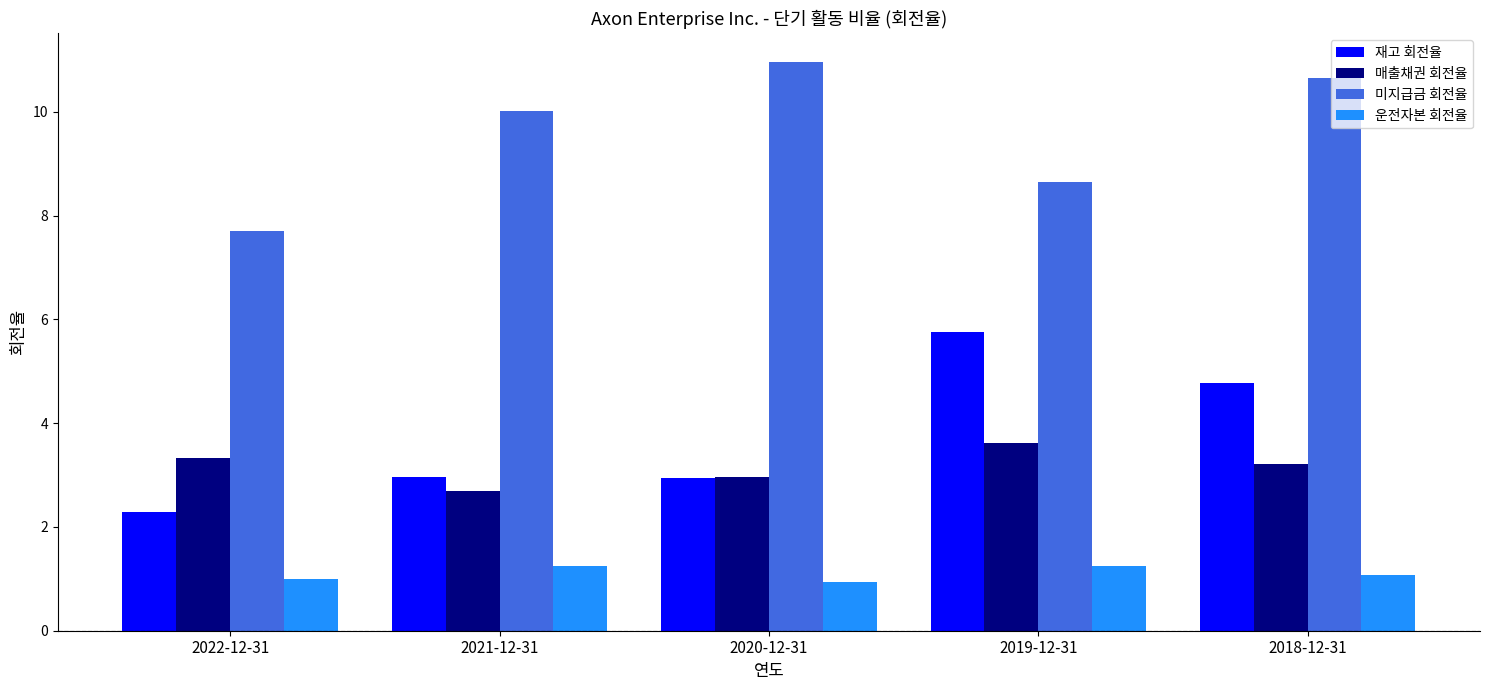

What is the lowest value of the 재고 회전율 series?

2.3